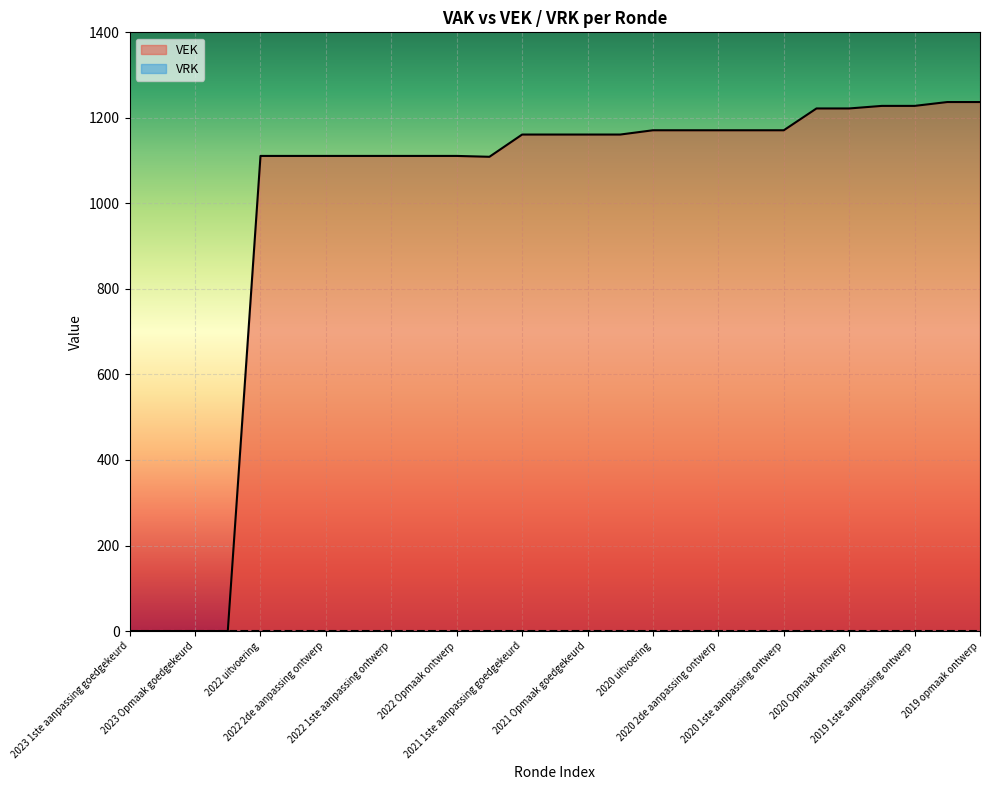

Which series has the largest total across all categories?

VEK